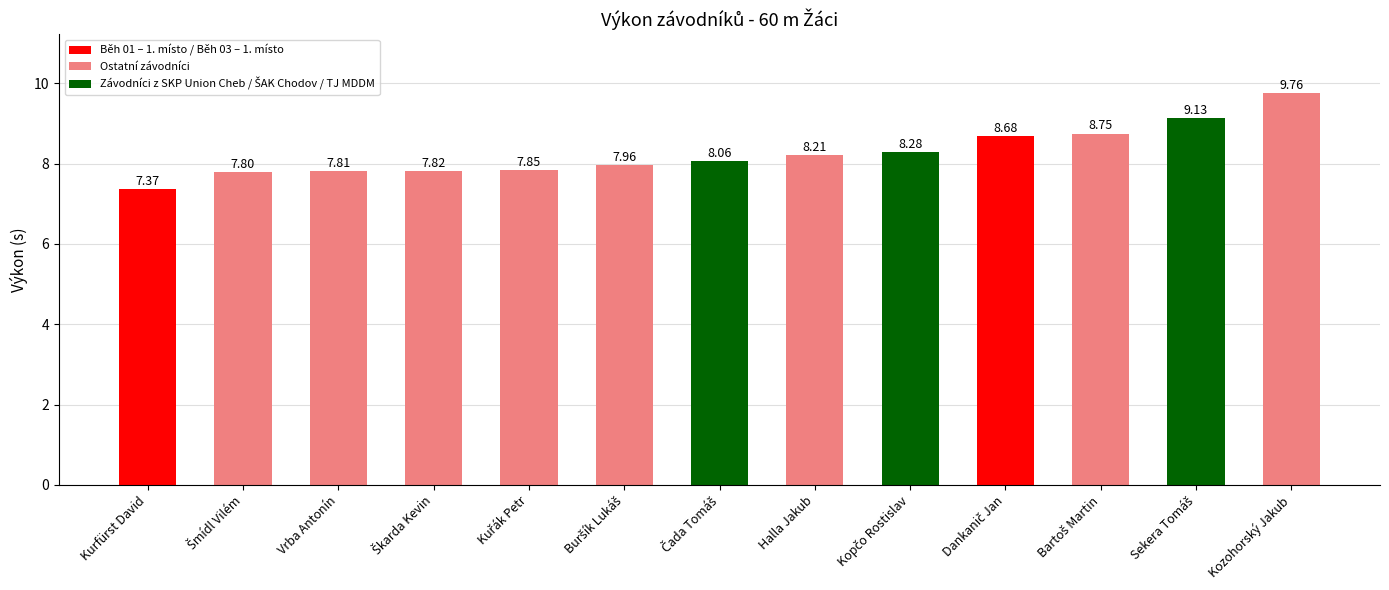

What is the average value?

8.3